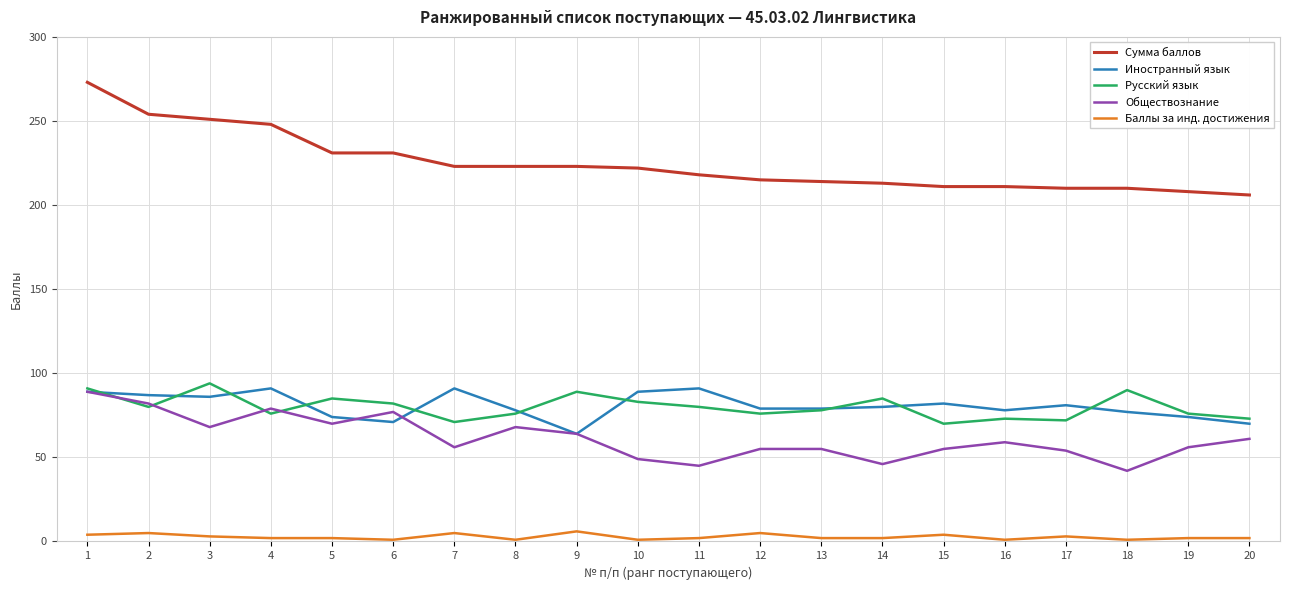

What is the minimum value for Обществознание?

42